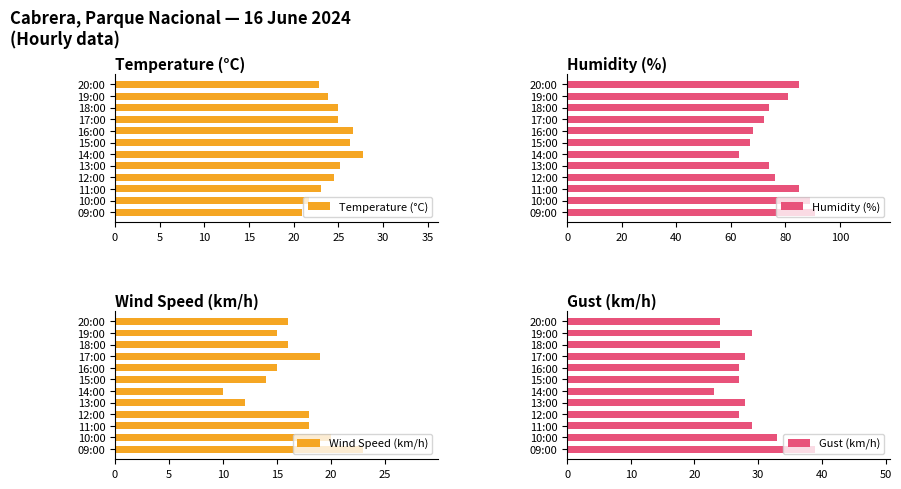

What is the spread (max minus min) of values at 10?

67.0